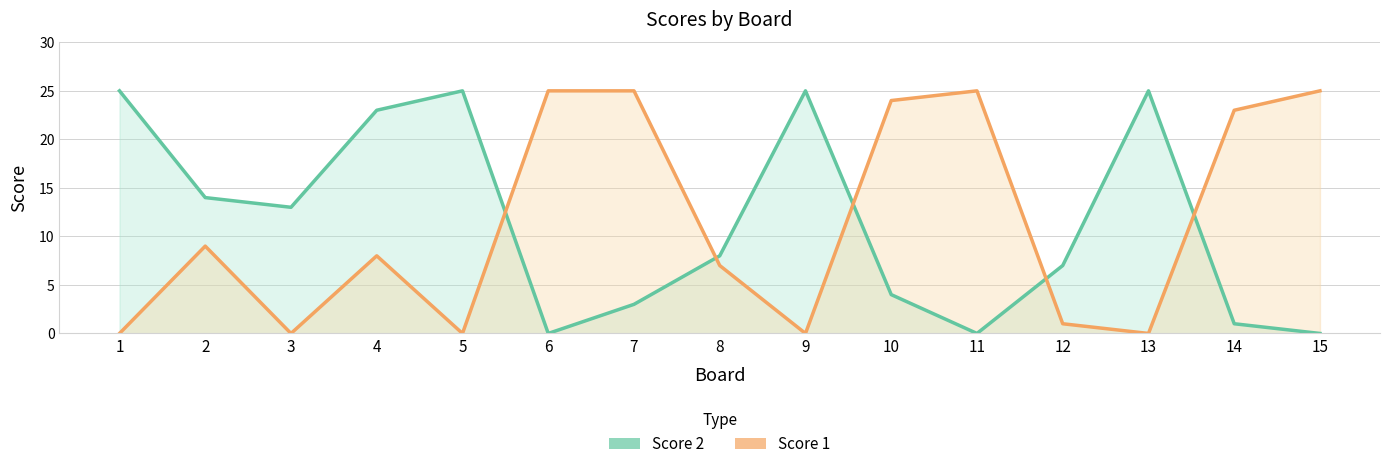

Rank the series by their average value, from highest to lowest.

Score 2, Score 1